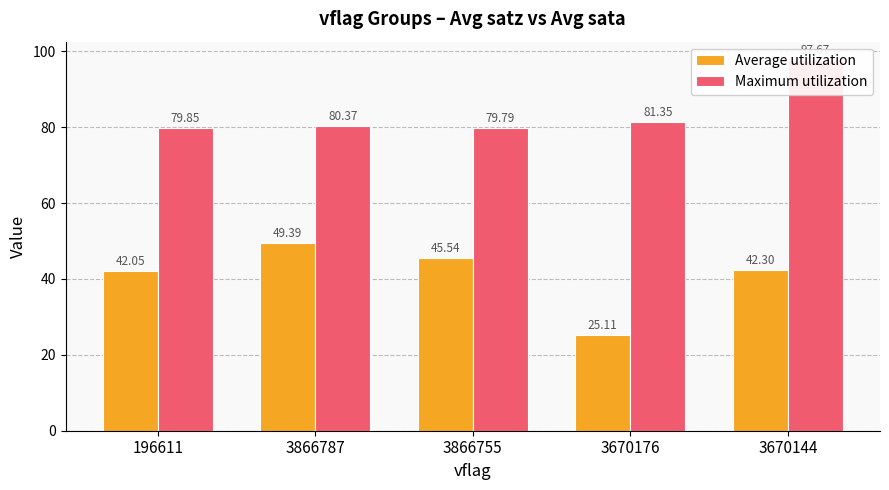

What is the minimum value shown in the chart?

25.1